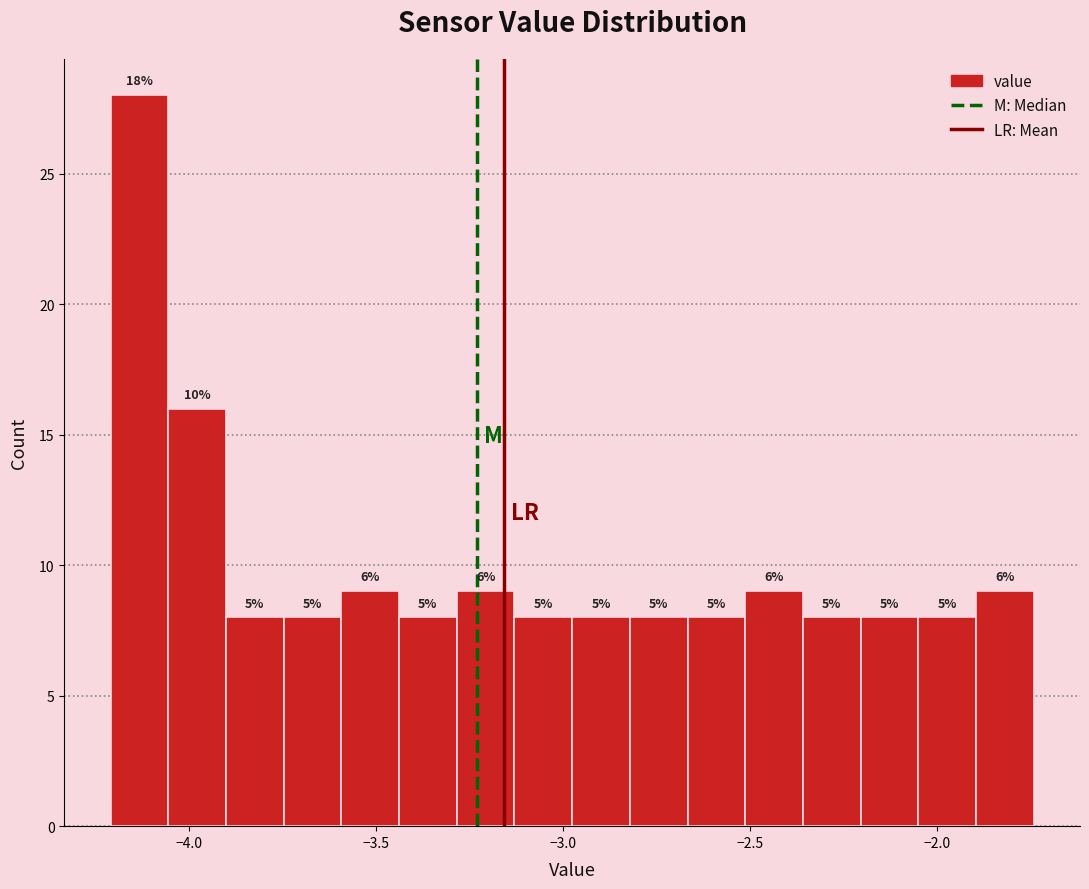

Around what value on the x-axis is the tallest bar? Give the approximate position of its centre, as read against the axis.

-4.15